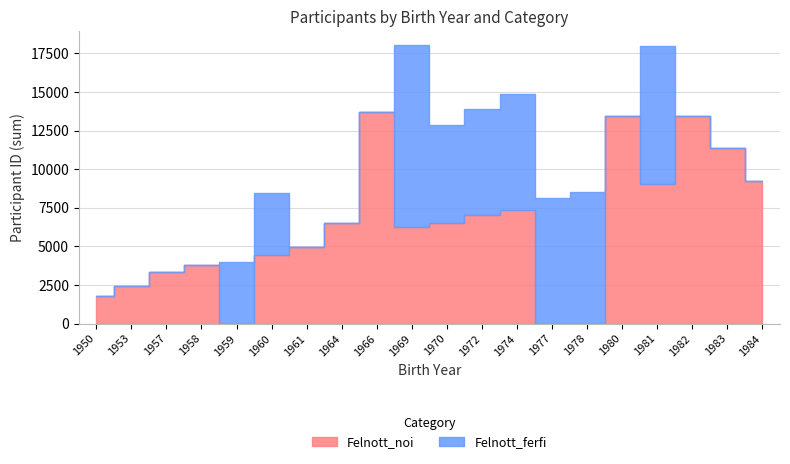

Count the number of categories in the chart.

20